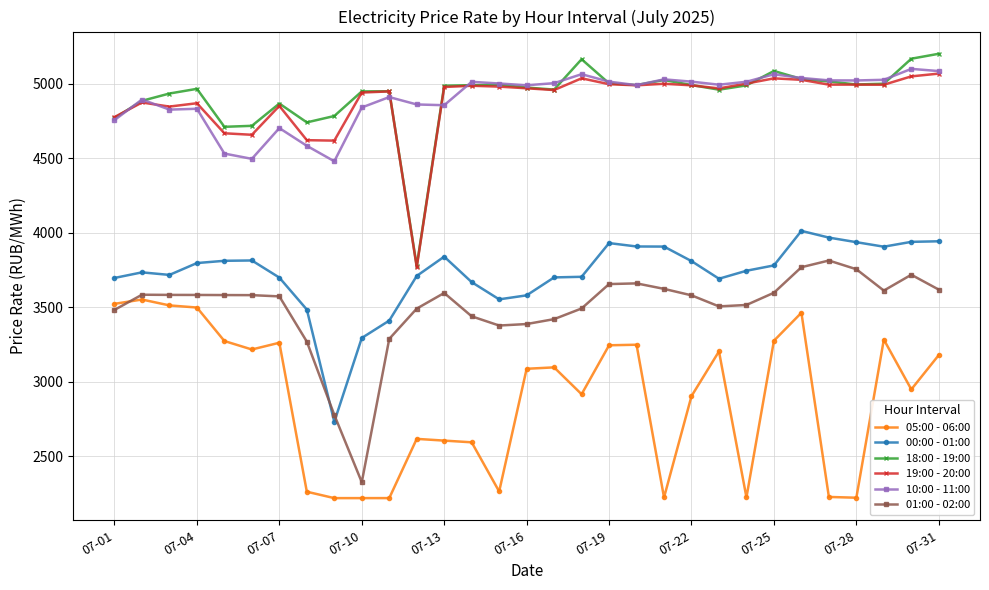

What is the greatest value displayed?

5200.1